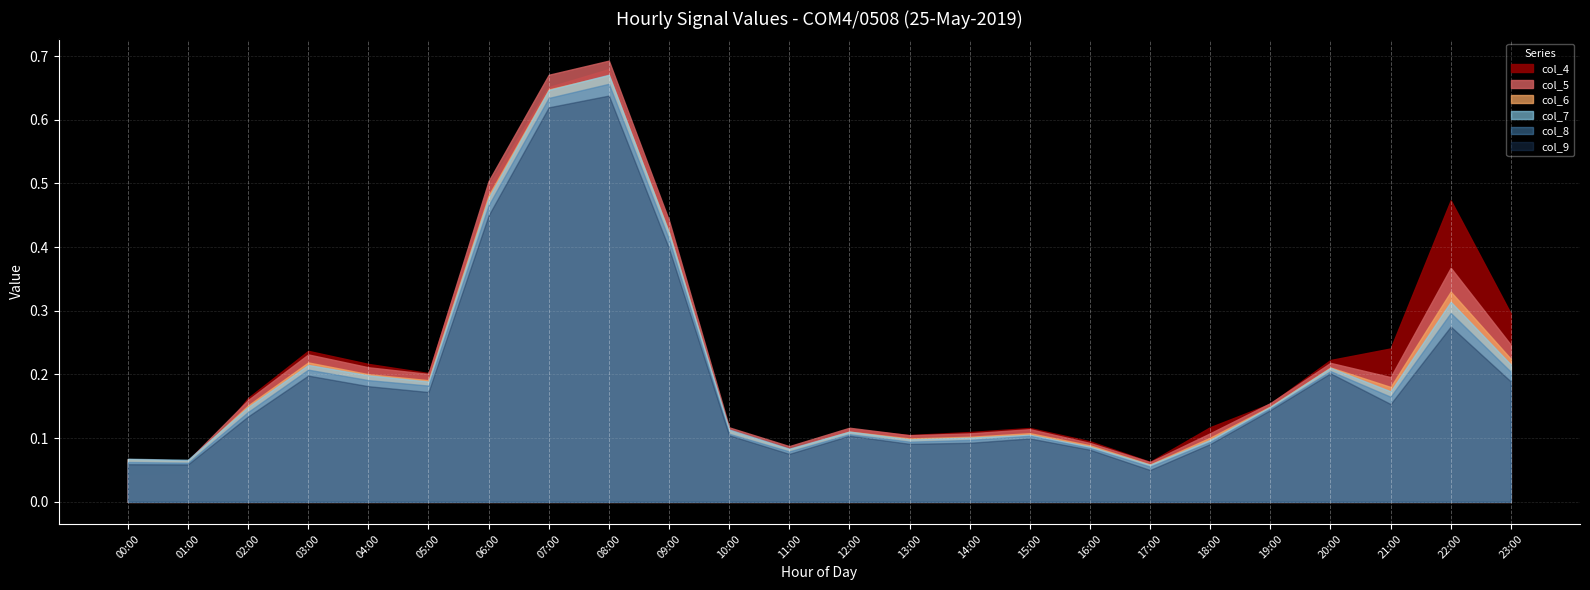

What position from the right is 10:00?

14